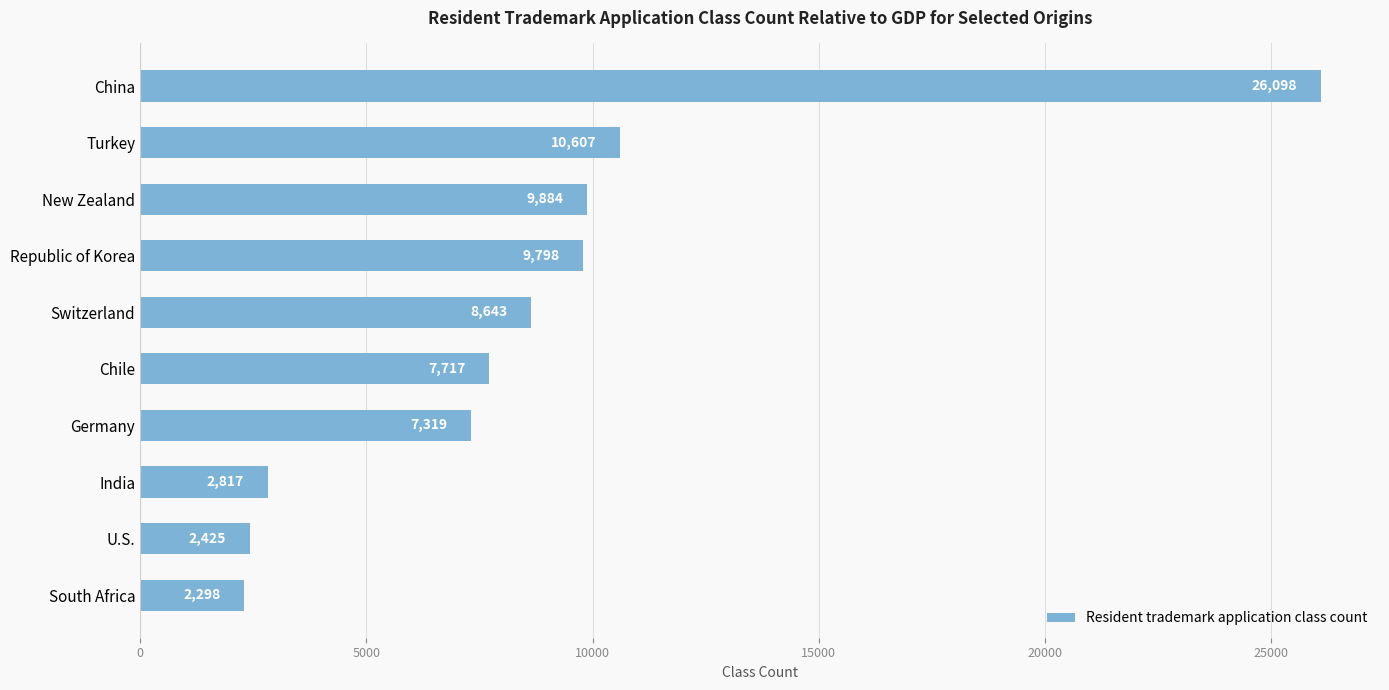

How many data points does each series have?

10